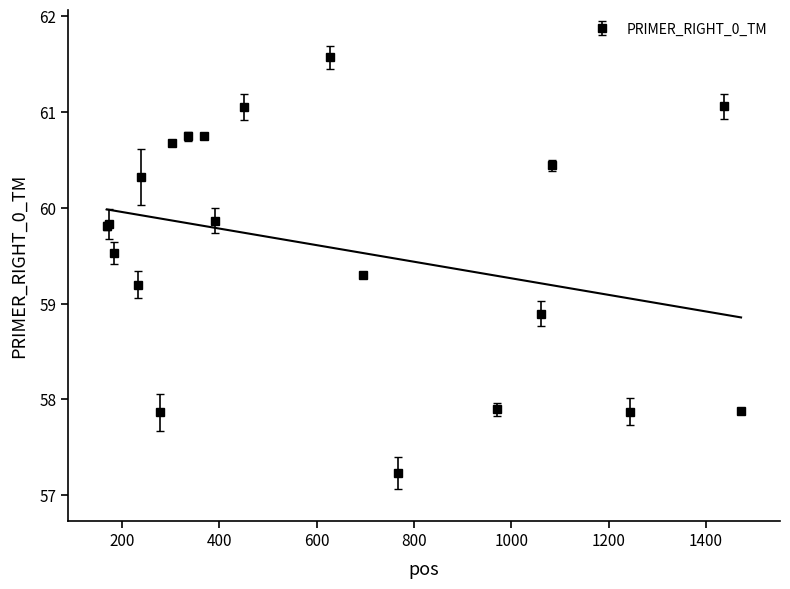

What is the difference between the second highest and minimum values?

3.8